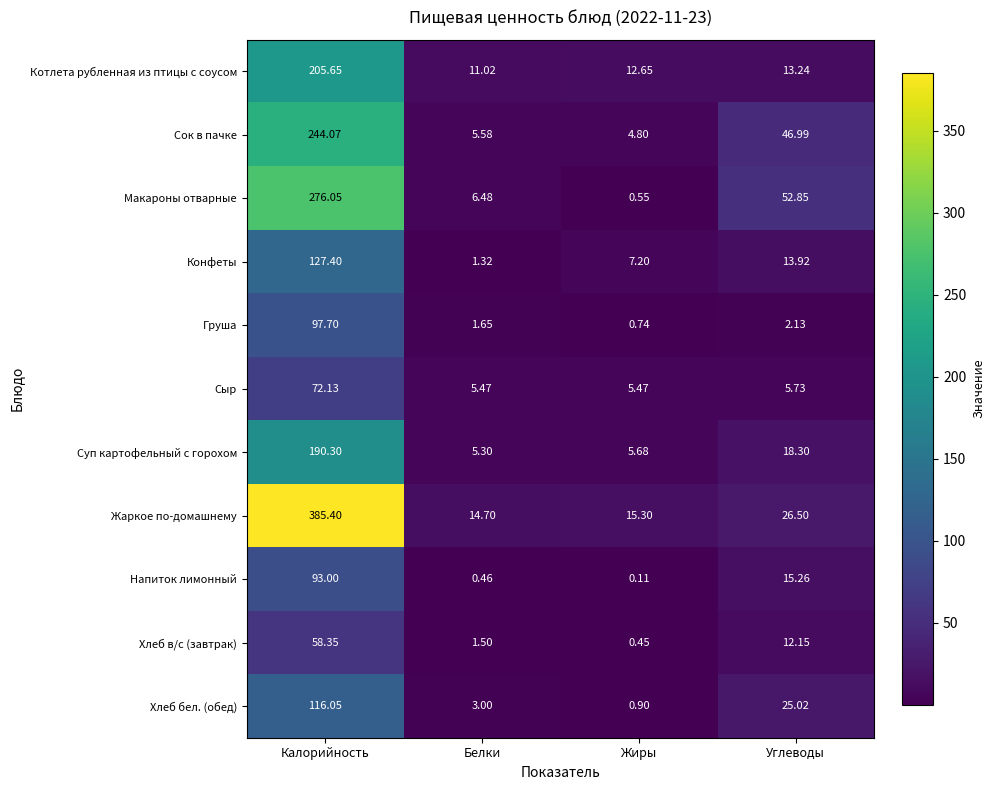

Which label corresponds to the smallest value in the chart?

Жиры